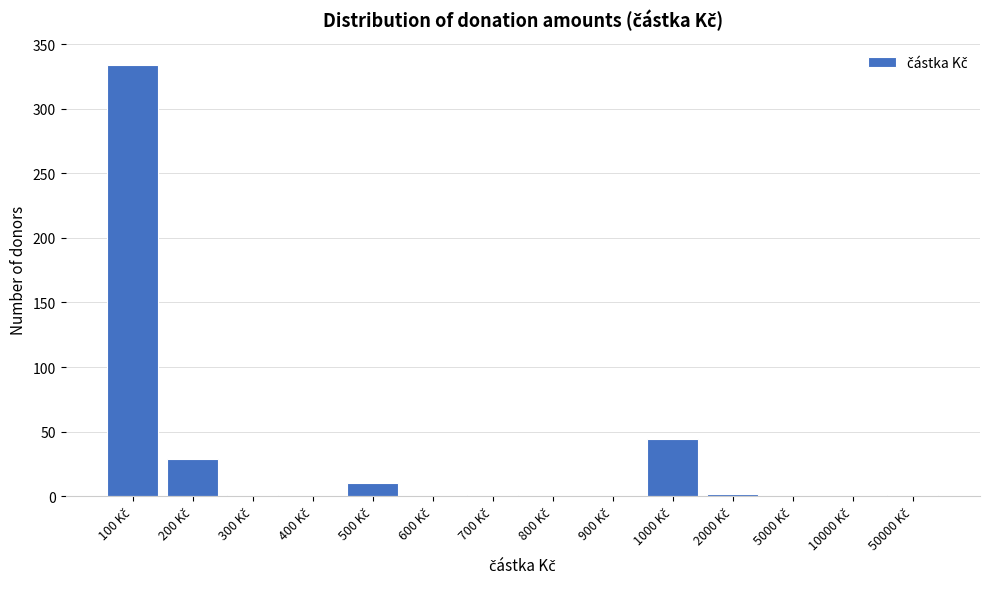

What is the greatest value displayed?

334